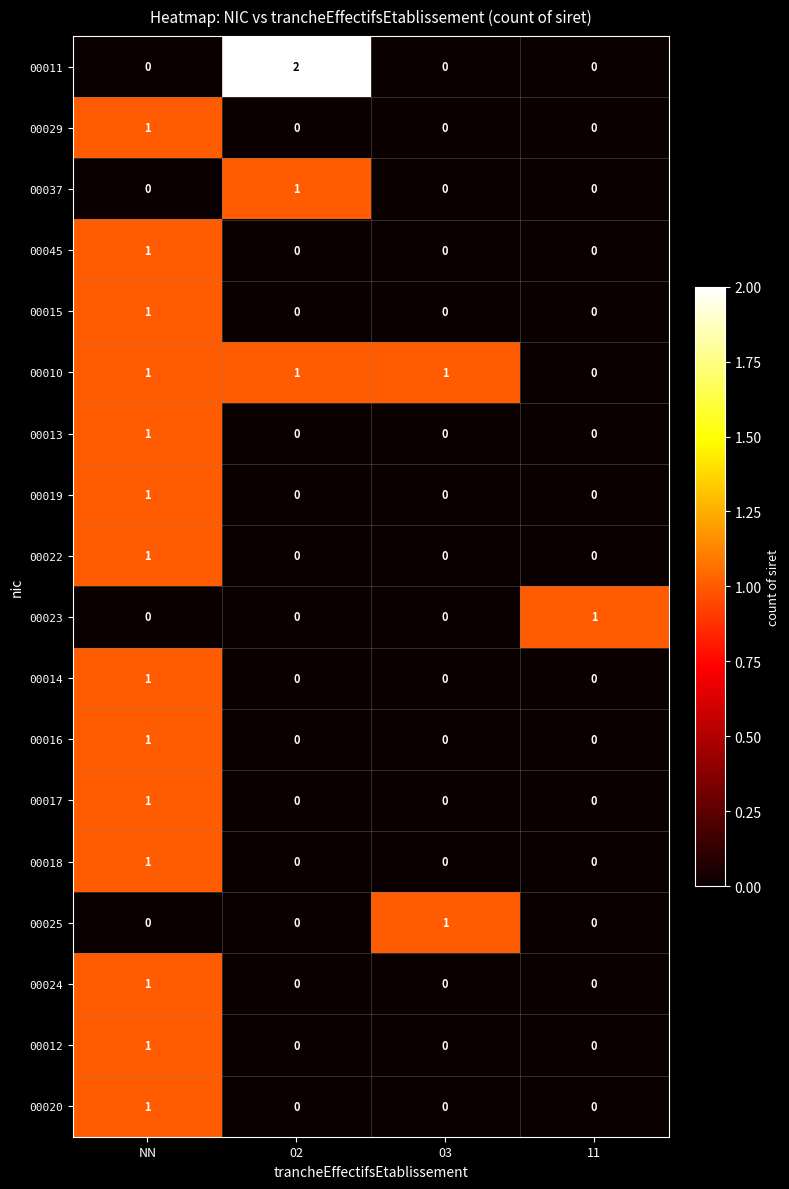

How many positive values does the 00025 series have?

1